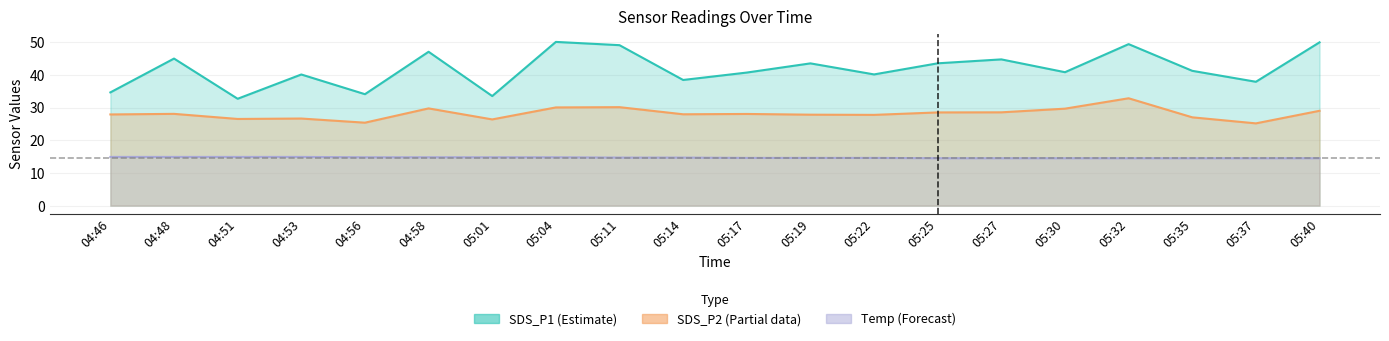

What value does the SDS_P1 series have at 05:27?

44.8